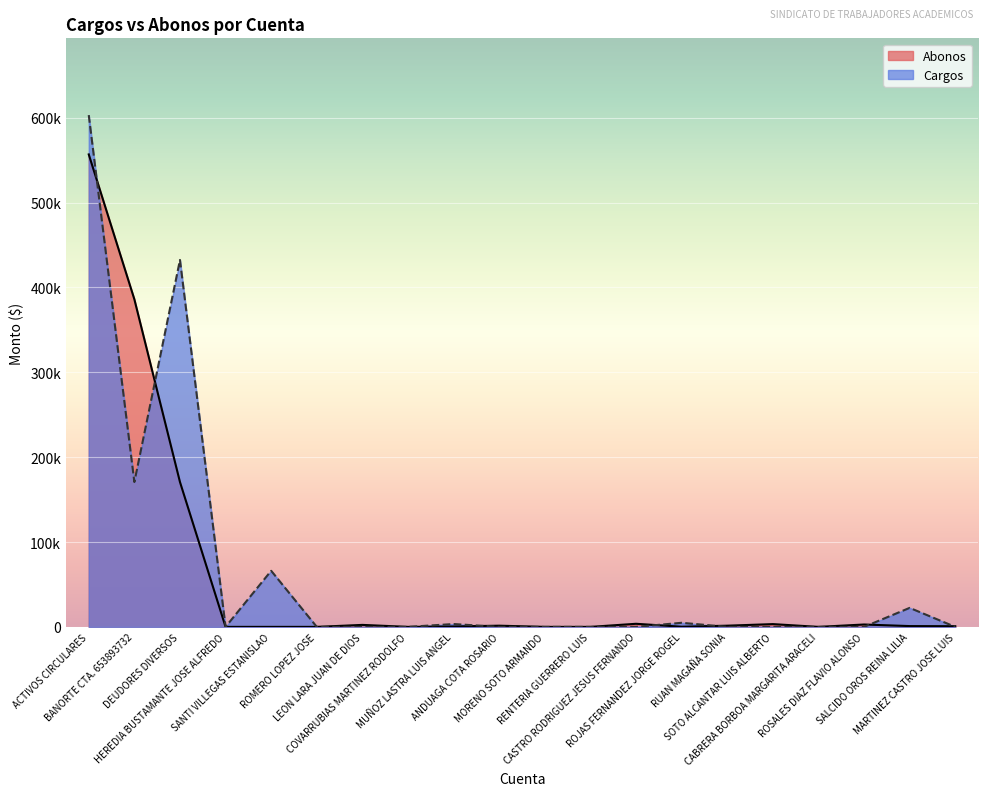

What is the difference between the second highest and minimum values?

385994.0